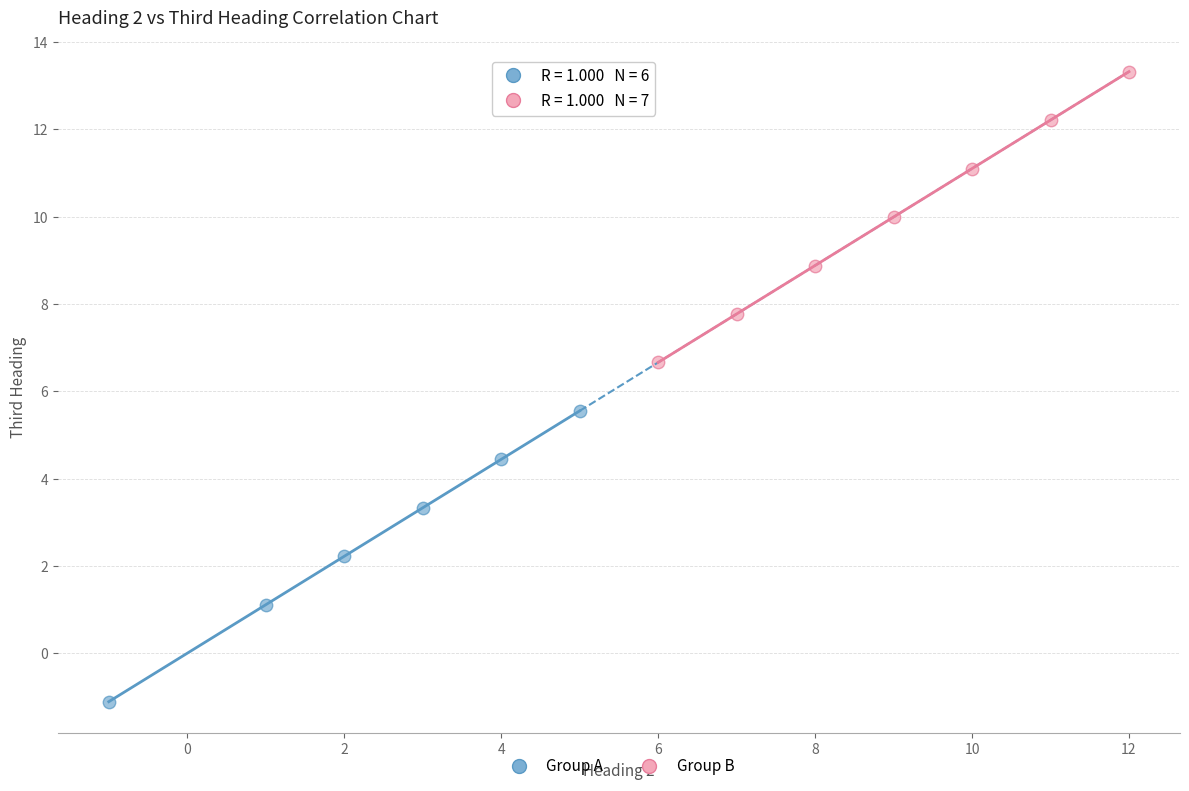

What are all the series names shown in the legend?

Group A, Group B